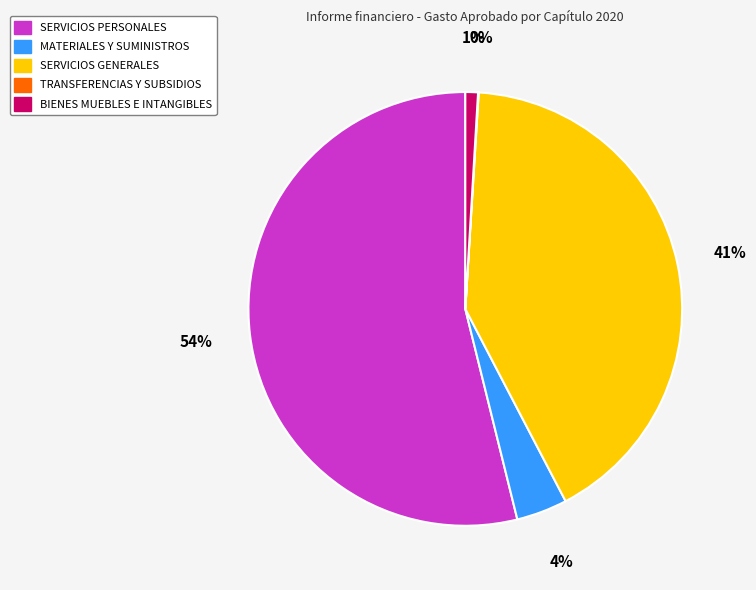

To the nearest percent, what percentage of the pie is BIENES MUEBLES E INTANGIBLES?

1%